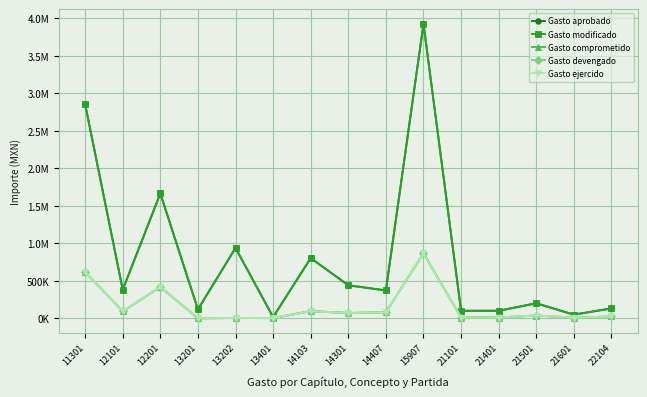

Does the chart have visible grid lines?

Yes